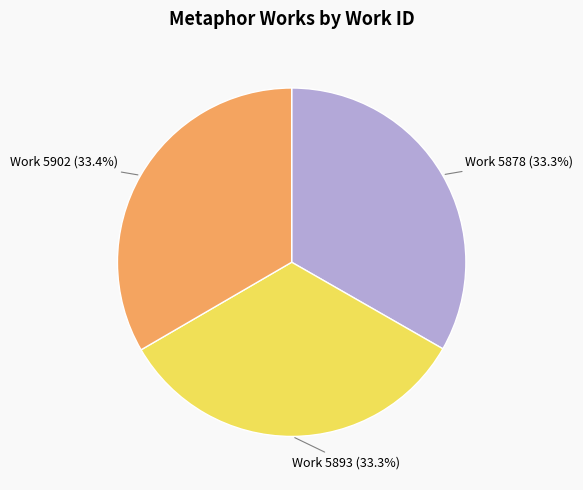

What is the ratio of the value at Work 5878 (33.3%) to the value at Work 5902 (33.4%)?

1.0